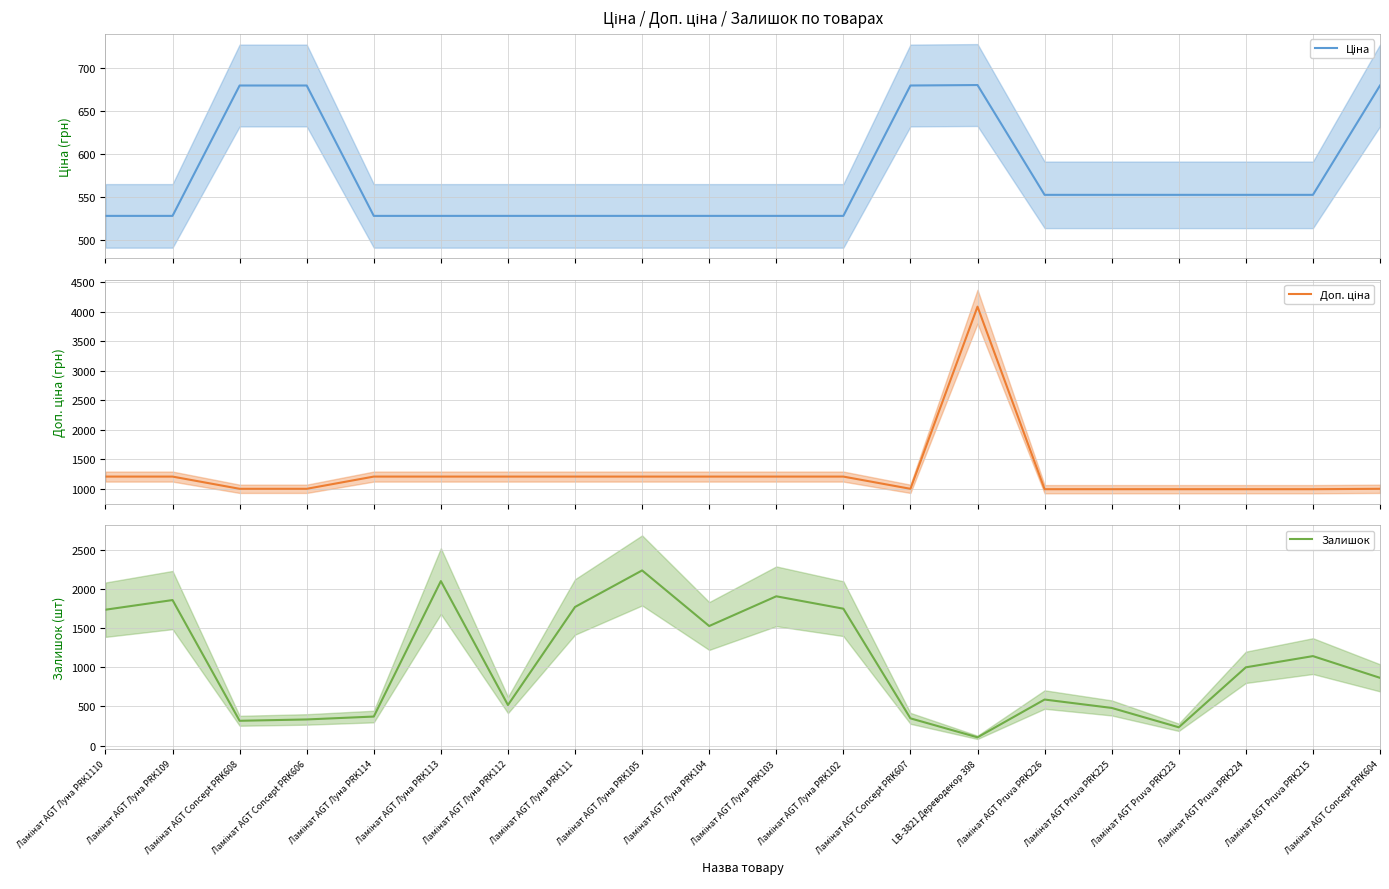

Rank the series by their average value, from lowest to highest.

Ціна, Залишок, Доп. ціна